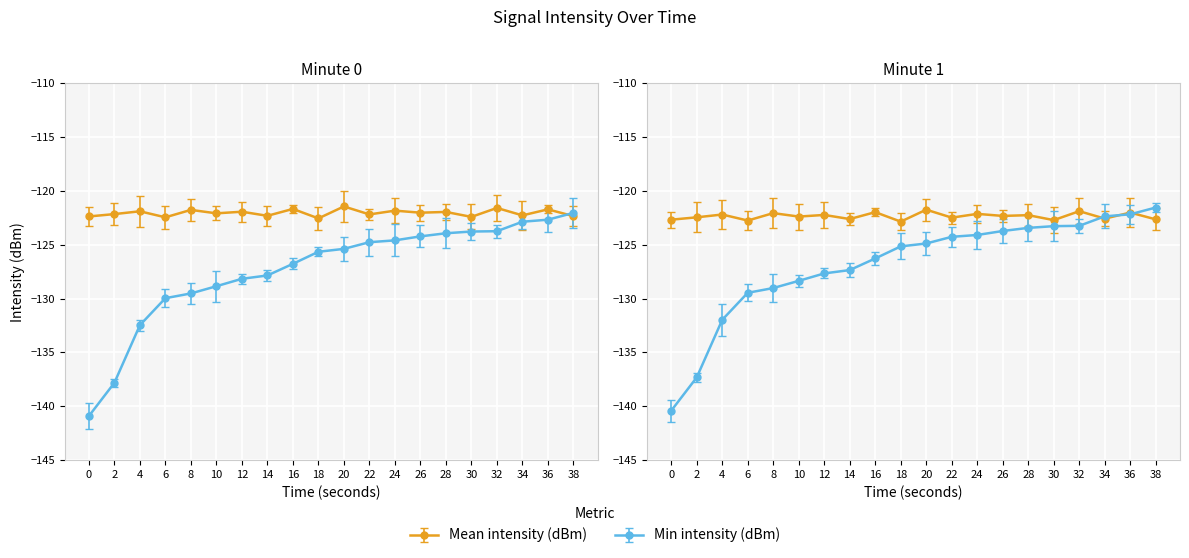

The Min intensity (dBm) series shows -72.5 at 28. True or false?

False